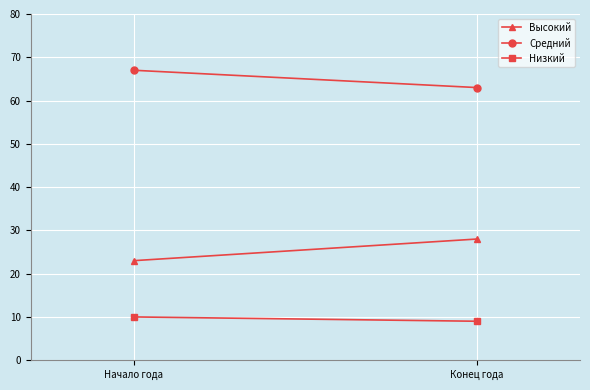

The Высокий series shows 38 at Конец года. True or false?

False